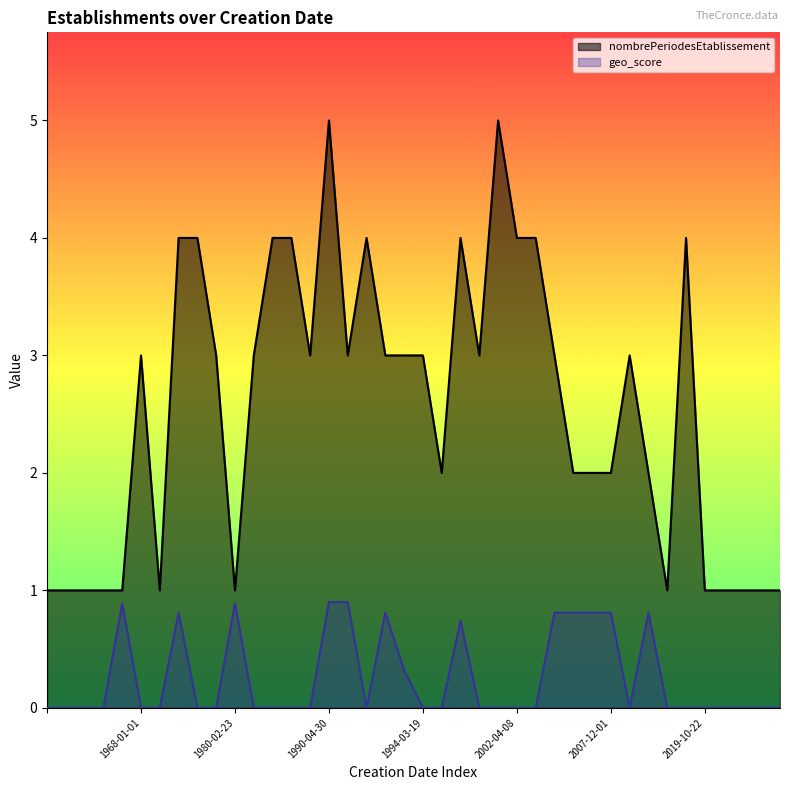

What is the difference between the maximum and minimum values in the nombrePeriodesEtablissement series?

4.0